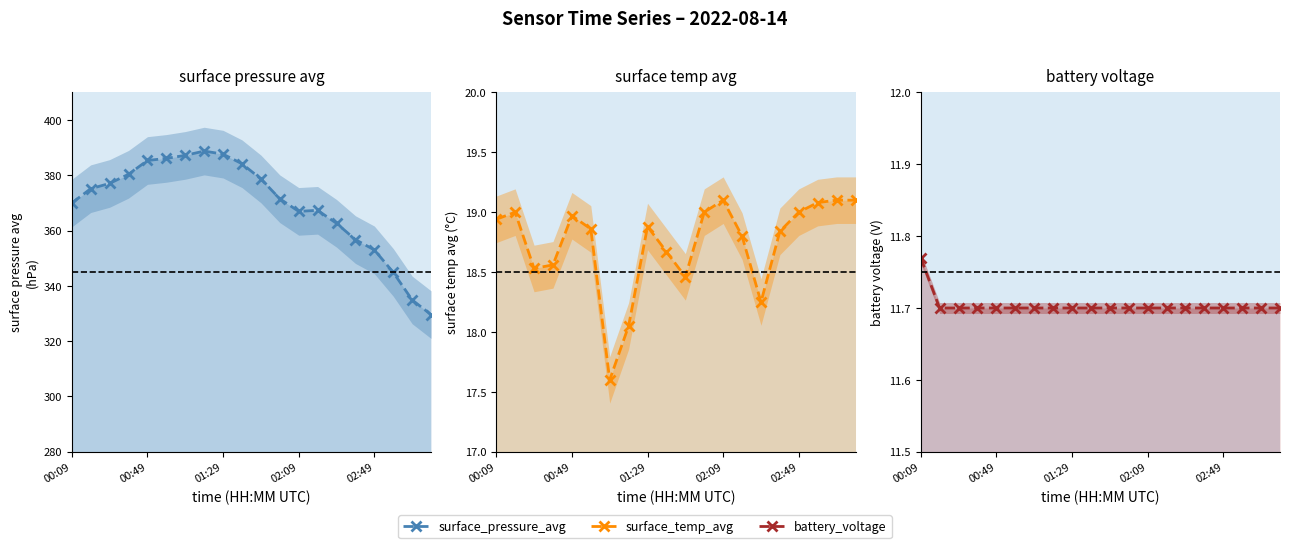

True or false: surface_pressure_avg and surface_temp_avg cross at least once.

False